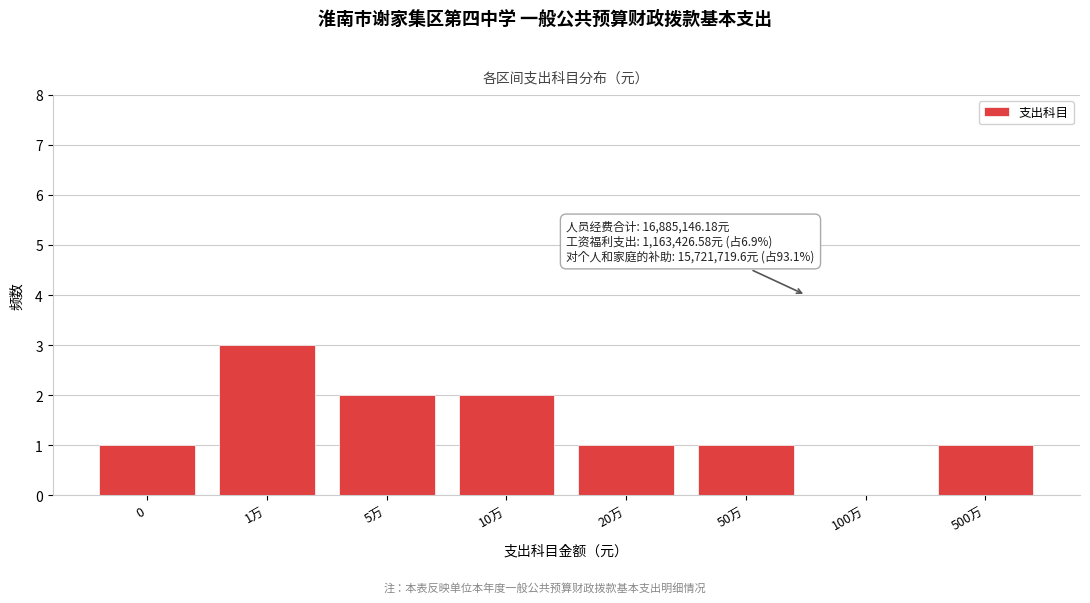

Reading right to left, list all the values displayed in this chart.

500万=1	100万=0	50万=1	20万=1	10万=2	5万=2	1万=3	0=1